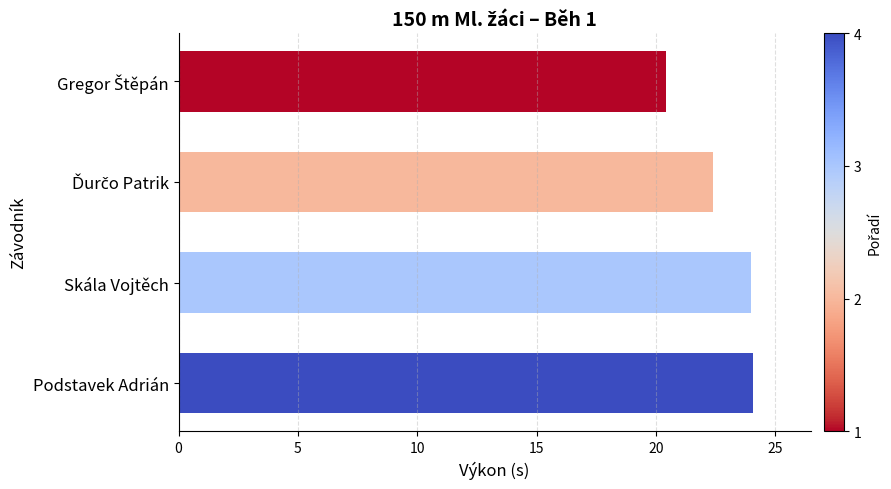

Are the bars grouped side by side (vs. stacked)?

No